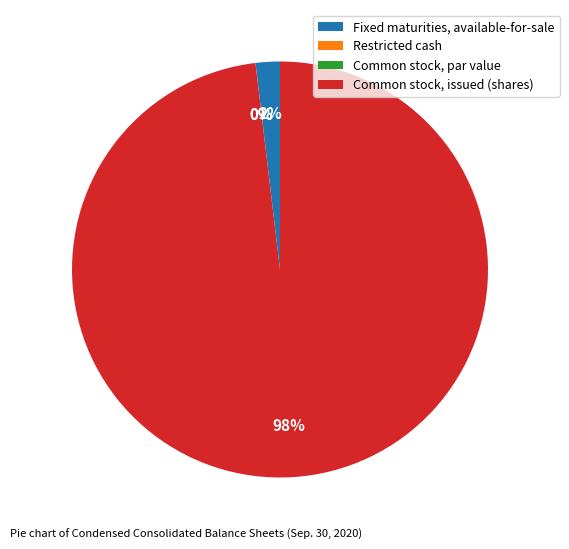

To the nearest percent, what is the difference between the largest and smallest slice percentages?

98%